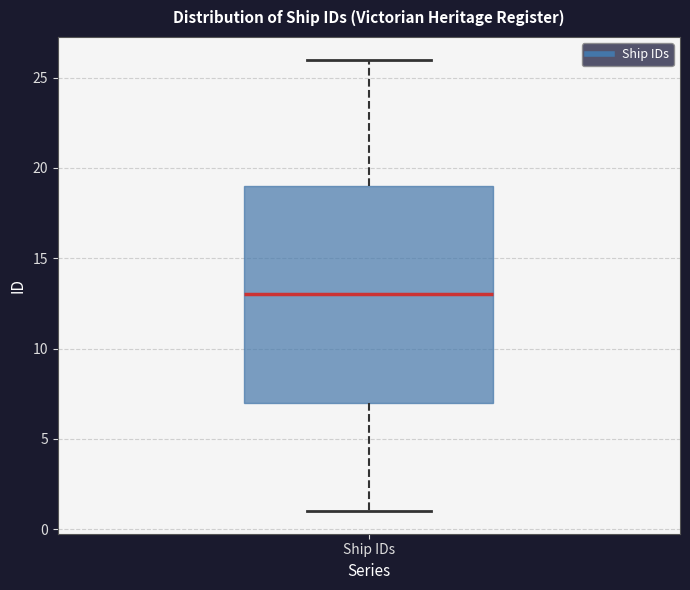

Where is the upper edge of the box for Ship IDs on the y-axis? The values are not printed on the chart, so give them approximately, as read against the axis.

19